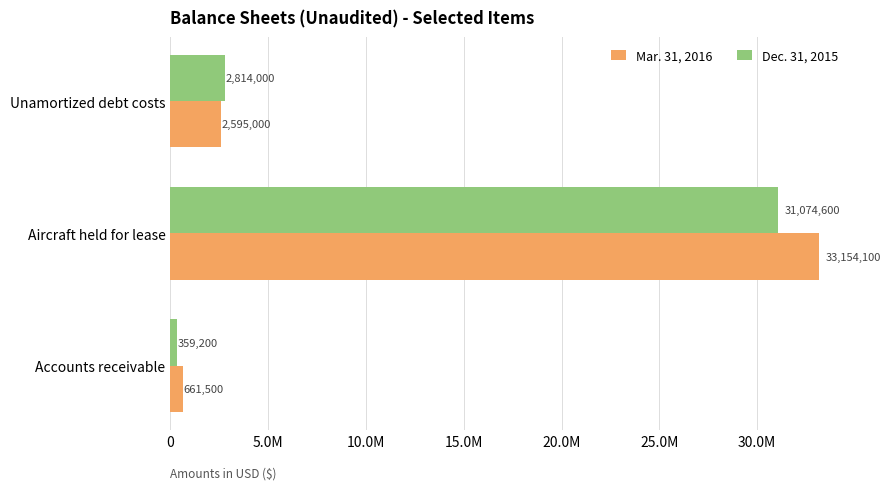

What are all the series names shown in the legend?

Mar. 31, 2016, Dec. 31, 2015